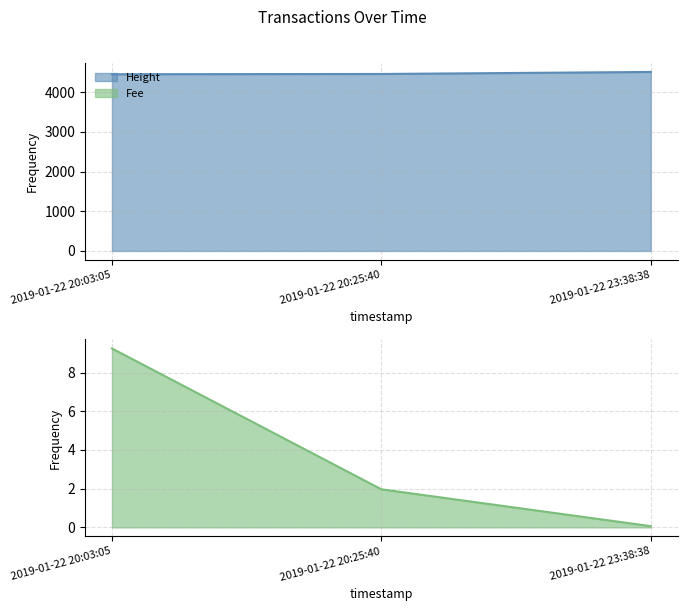

Where does the Fee series first go above 1?

2019-01-22 20:03:05